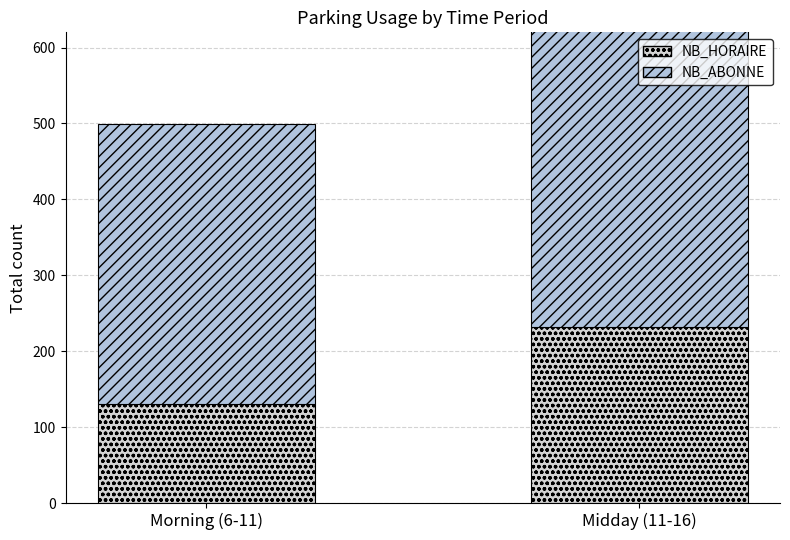

What is the total value across all series at Morning (6-11)?

499